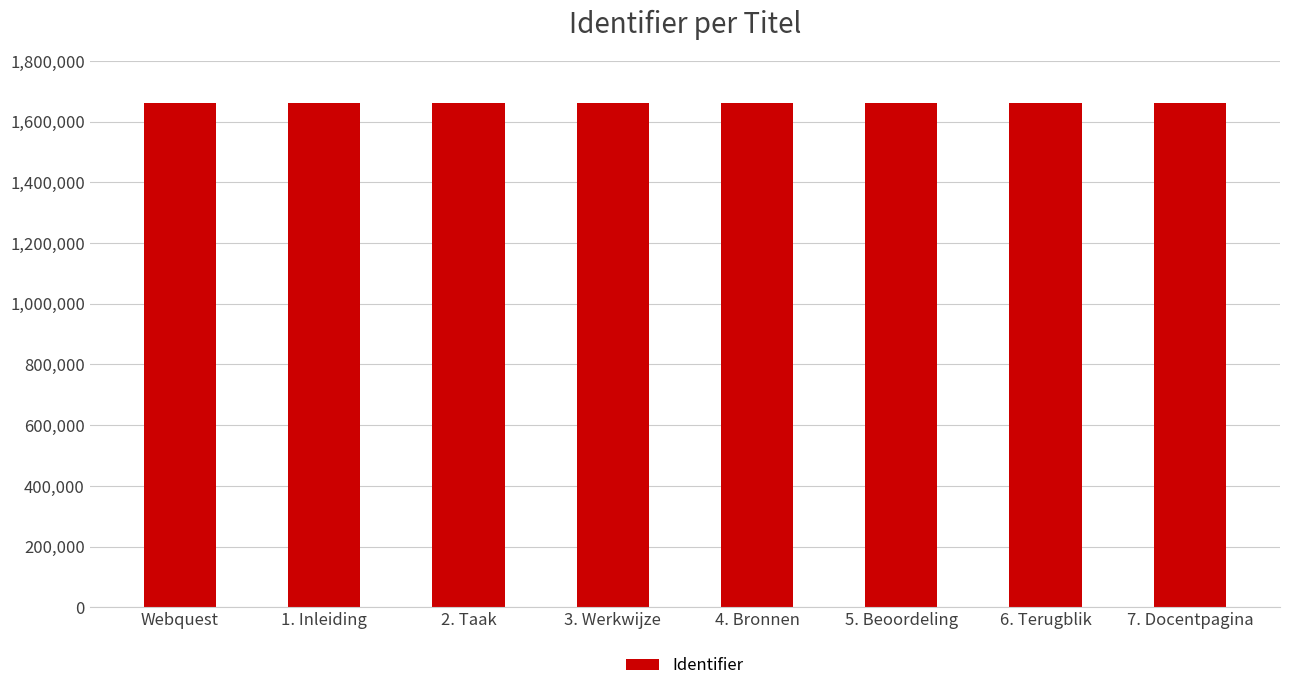

How many values are below 1661436?

4